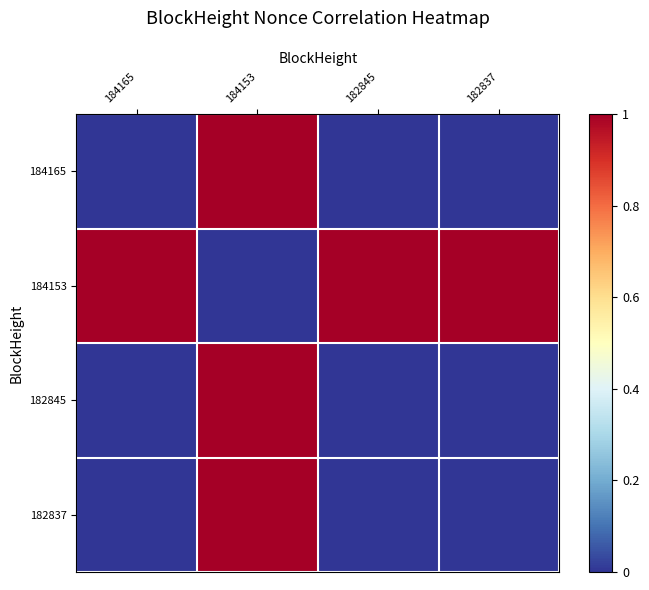

Which label corresponds to the largest value in the chart?

184153